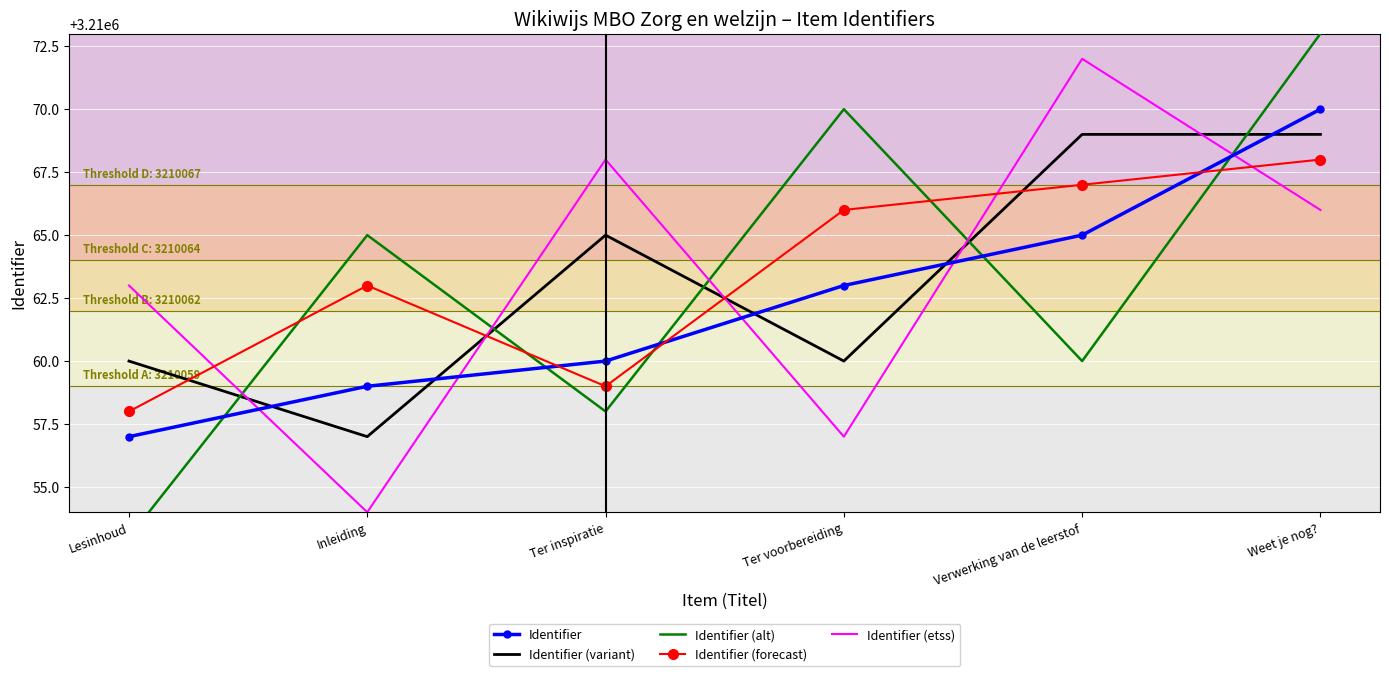

What is the sum of the Identifier (variant) values at Ter voorbereiding and Ter inspiratie?

6420125